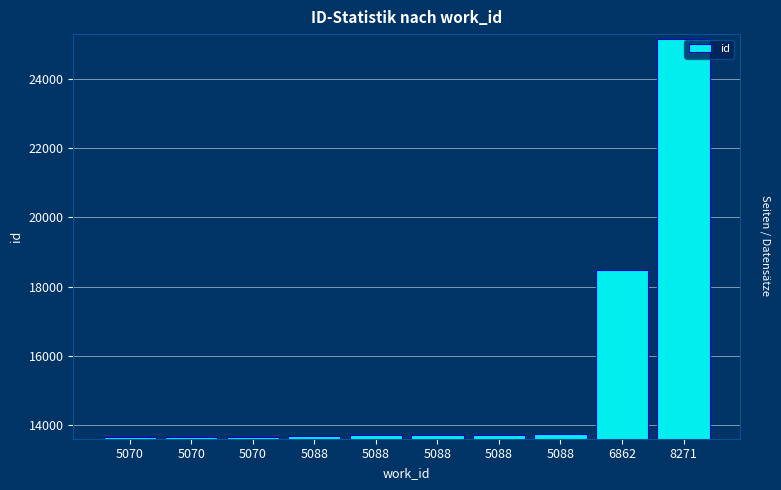

Reading right to left, what are all the values shown in this chart?

8271=25172	6862=18470	5088=13728	5088=13717	5088=13703	5088=13701	5088=13687	5070=13659	5070=13658	5070=13657